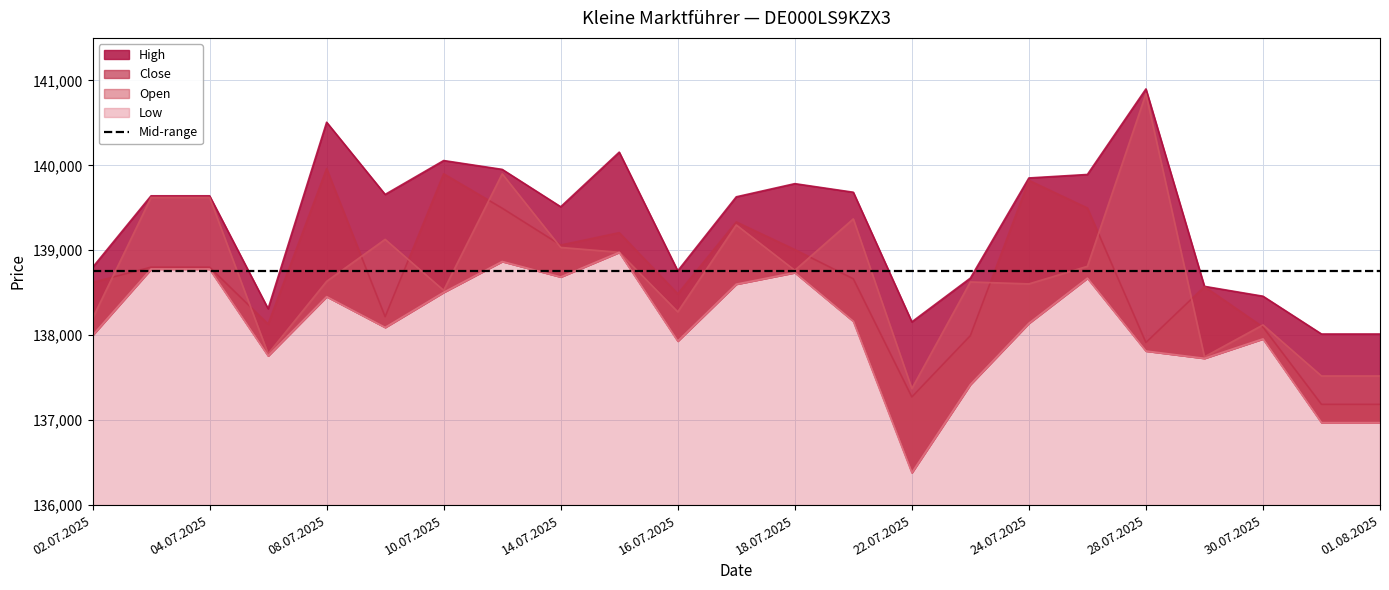

Is it true that Open equals 139298 at 17.07.2025?

True